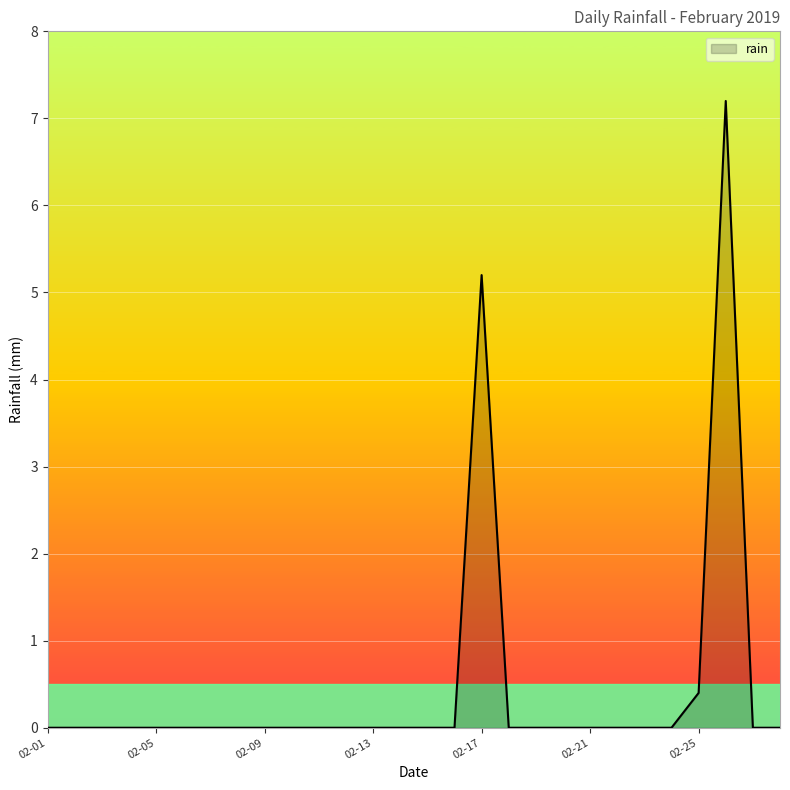

What is the difference between the maximum and minimum values?

7.2